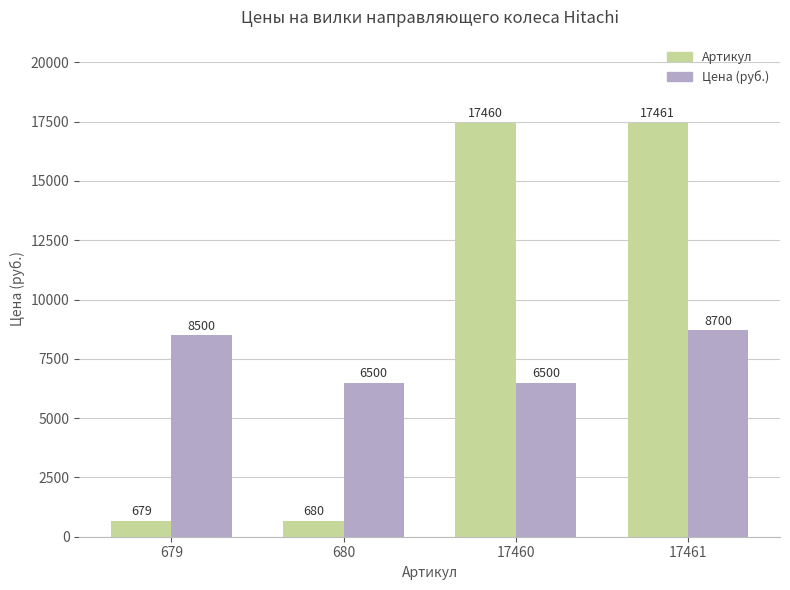

What is the value of the Цена (руб.) bar at the 3rd from the left?

6500